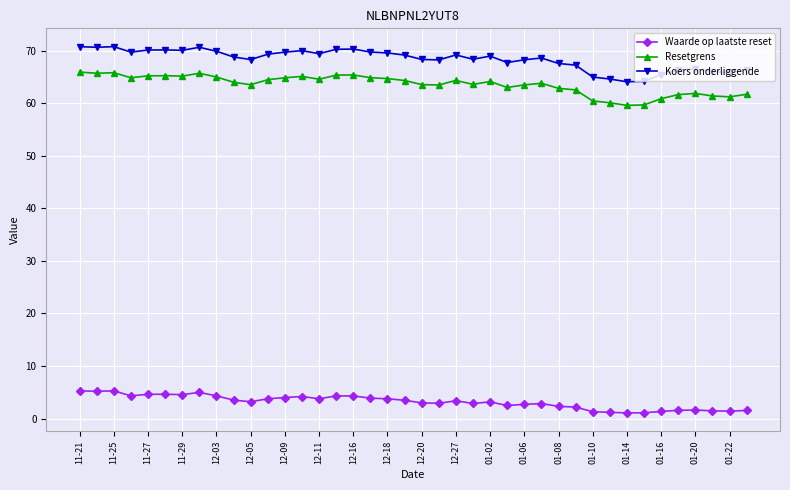

True or false: Waarde op laatste reset has more than 2 points higher than both neighbors.

True